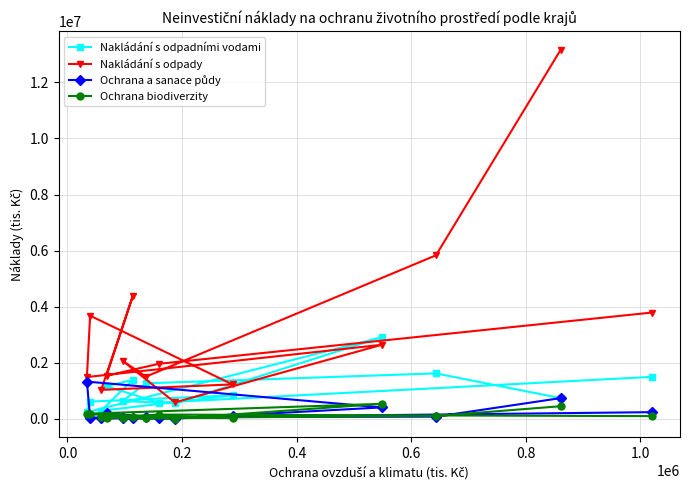

True or false: Nakládání s odpady and Ochrana a sanace půdy intersect in this chart.

False